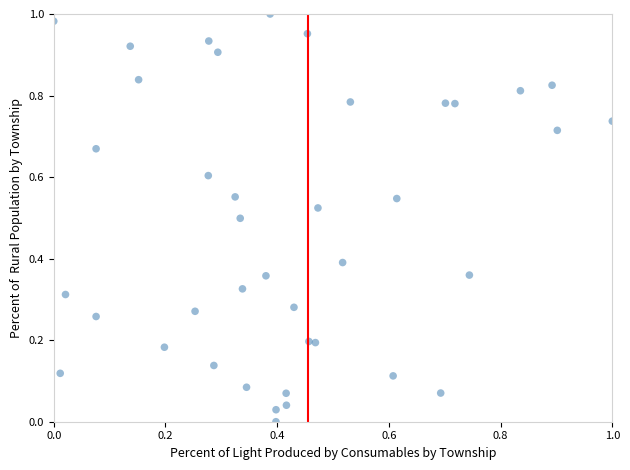

Count the number of points in this scatter plot.

40